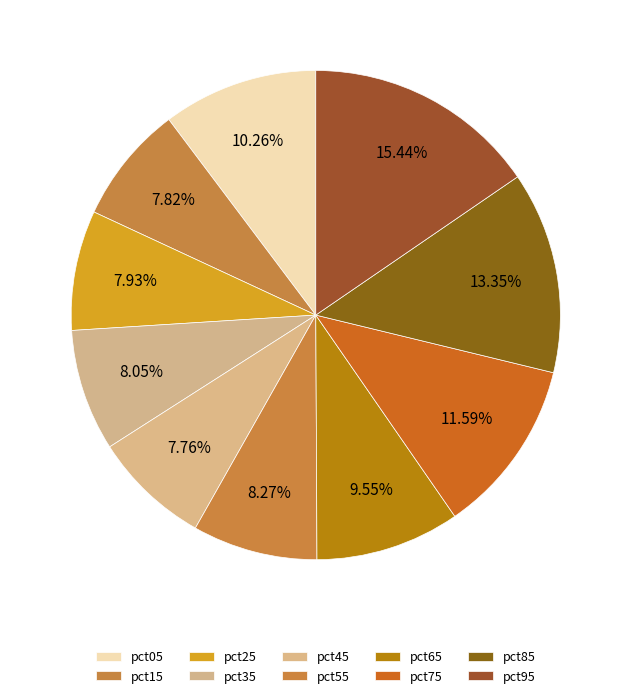

How many slices are in this pie chart?

10